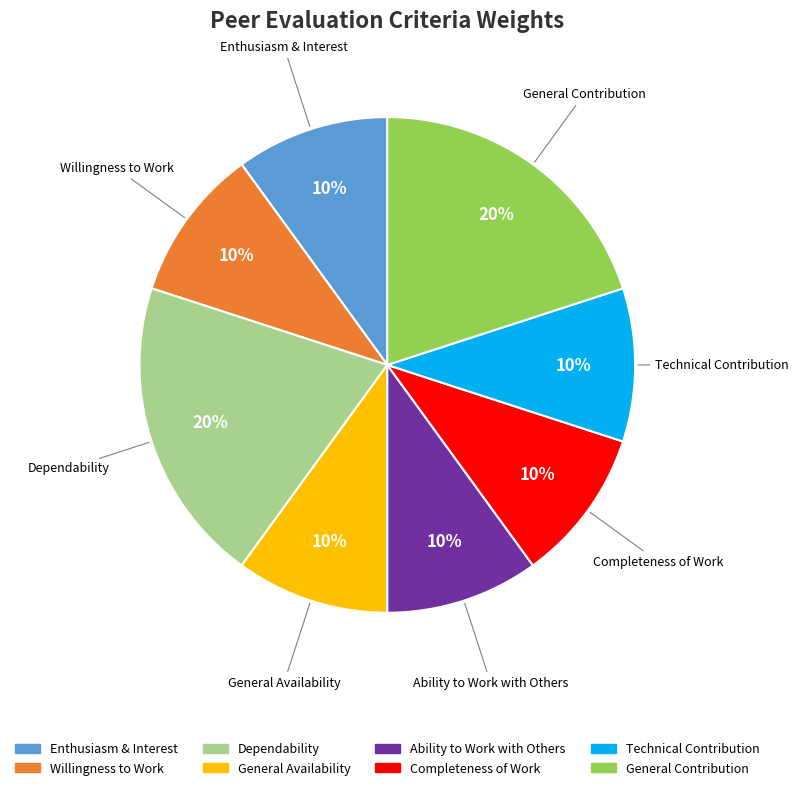

Is it true that Willingness to Work is 10% of the pie?

True